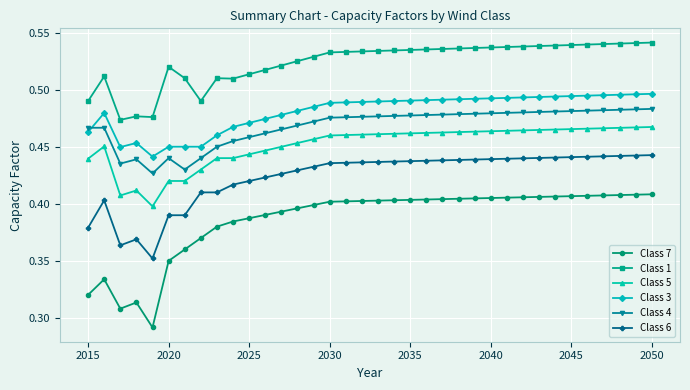

How many data points does each series have?

36